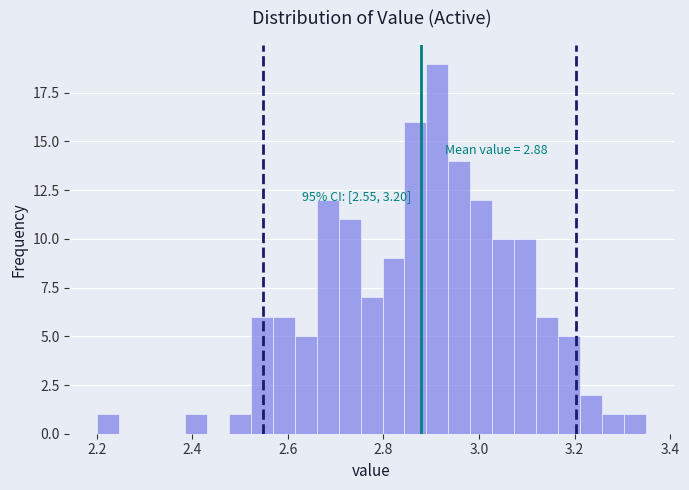

Around what value on the x-axis is the tallest bar? Give the approximate position of its centre, as read against the axis.

2.92